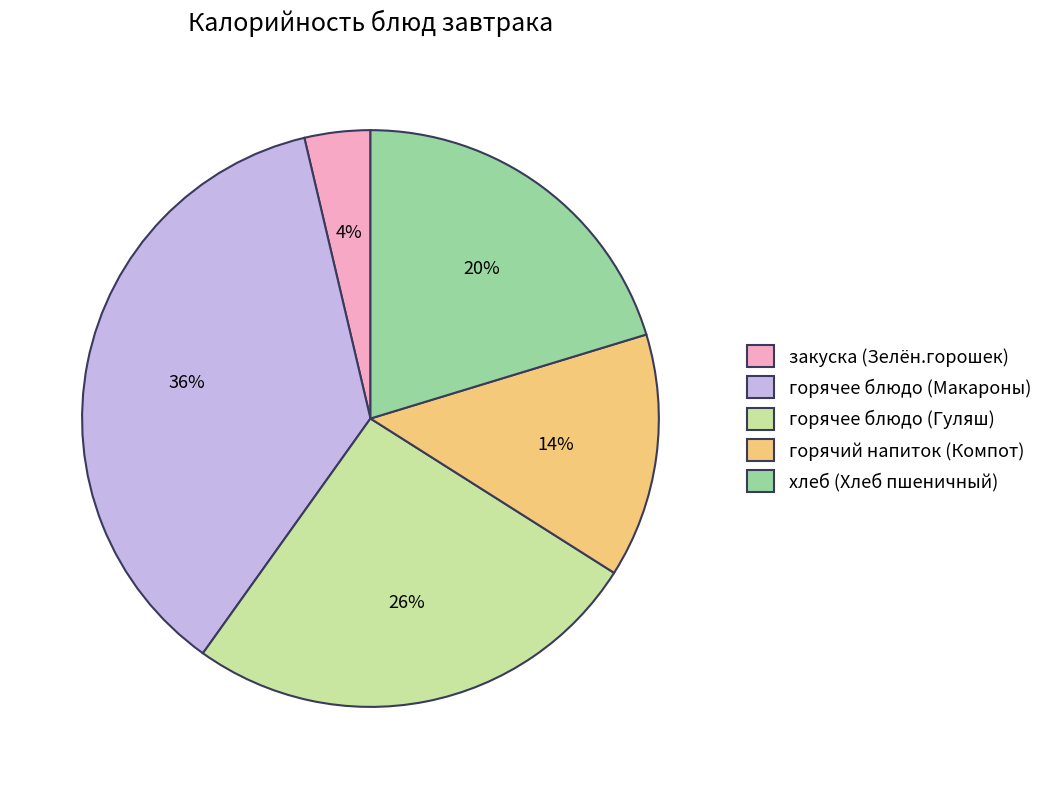

What is the largest slice in the pie chart?

горячее блюдо (Макароны)